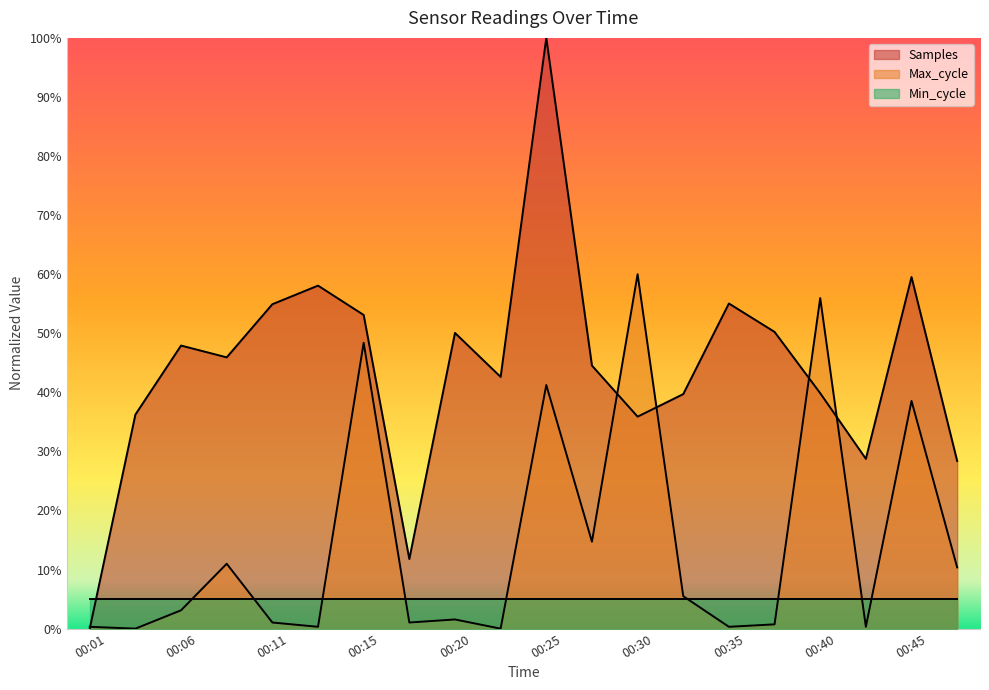

What is the value of the Samples point at the 15th from the left?

55.0